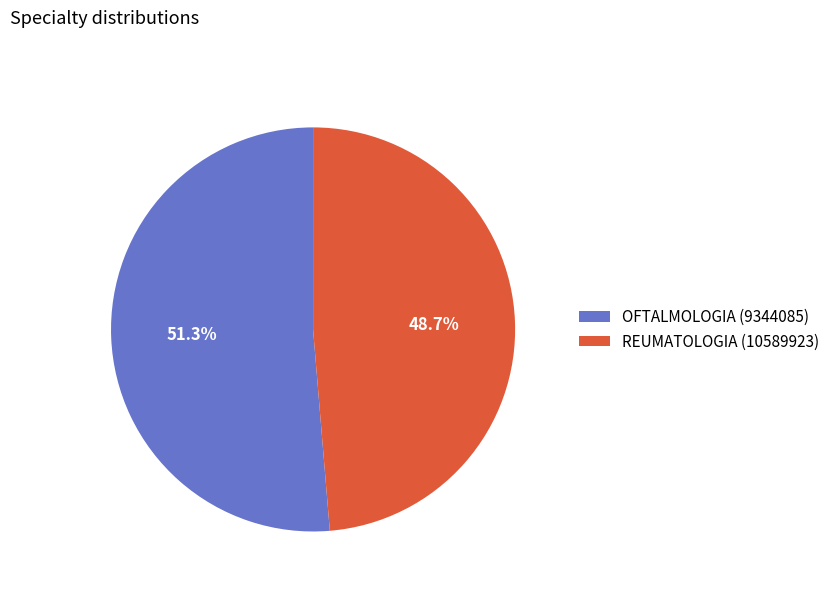

What is the ratio of the value at OFTALMOLOGIA (9344085) to the value at REUMATOLOGIA (10589923)?

1.1